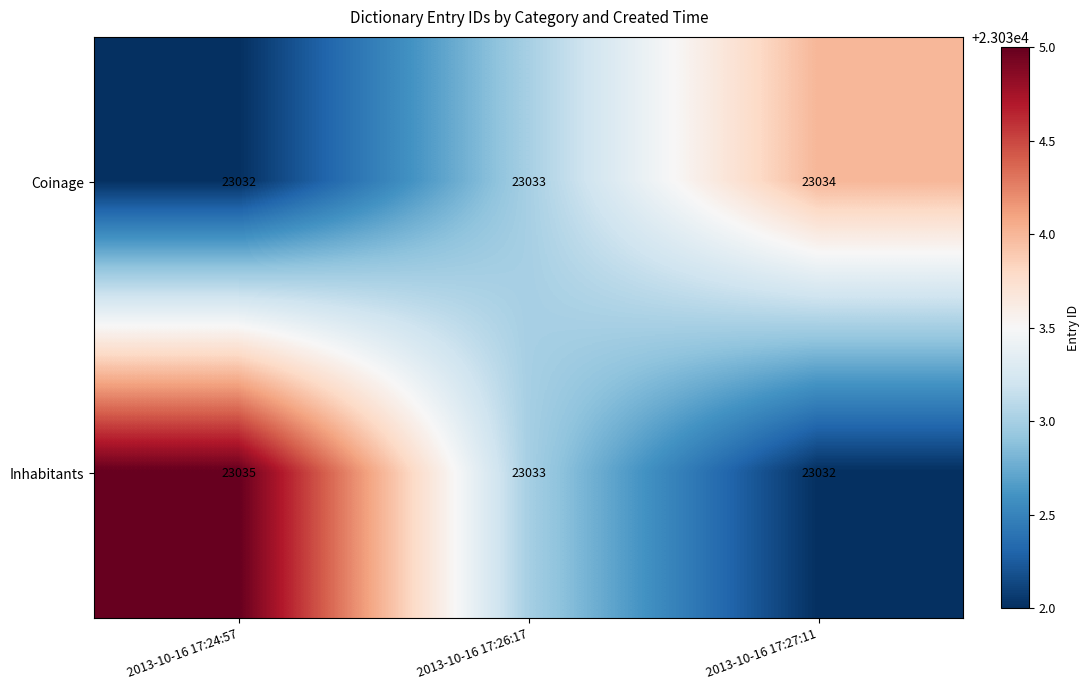

Reading right to left, transcribe all the data shown in this chart.

Coinage: 23034	23033	23032
Inhabitants: 23032	23033	23035